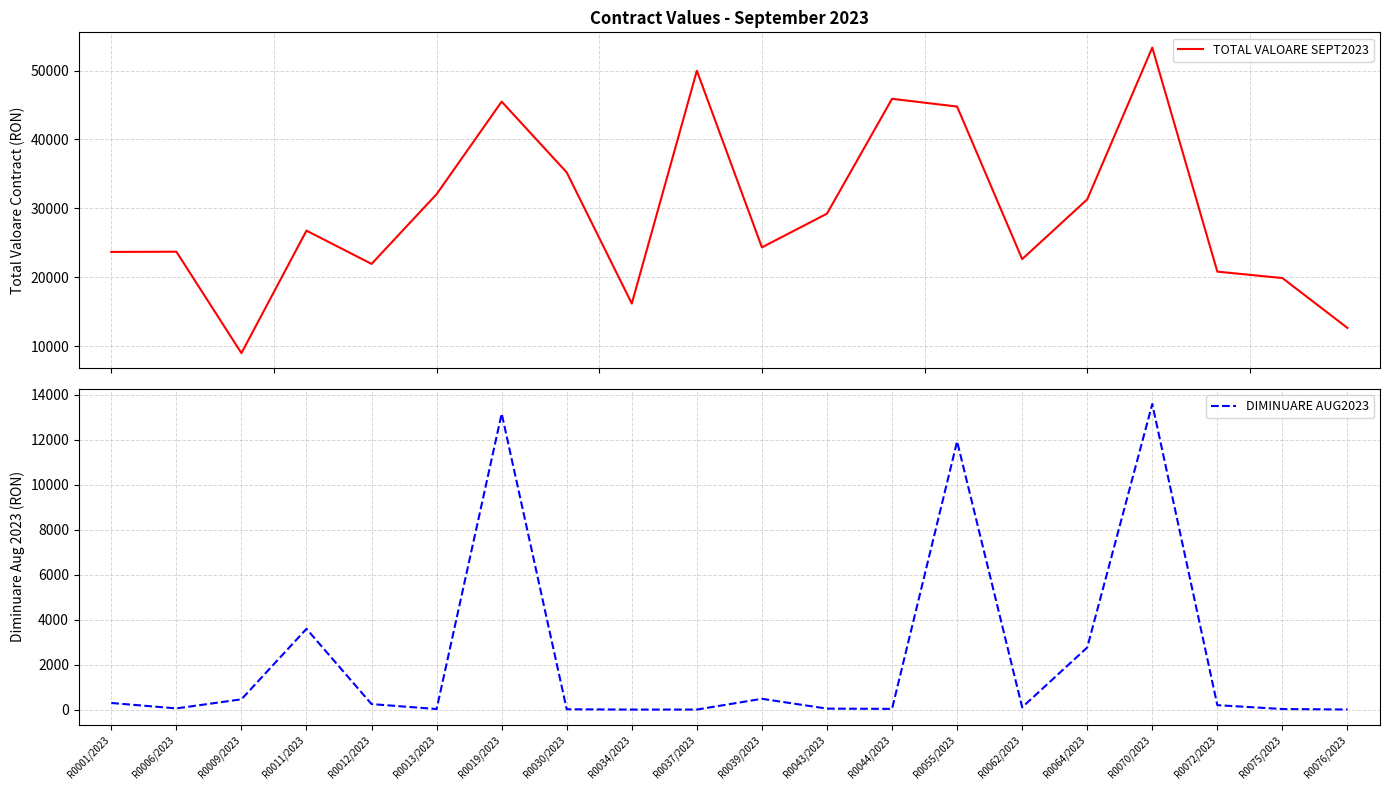

Which series has the widest spread of values?

TOTAL VALOARE SEPT2023